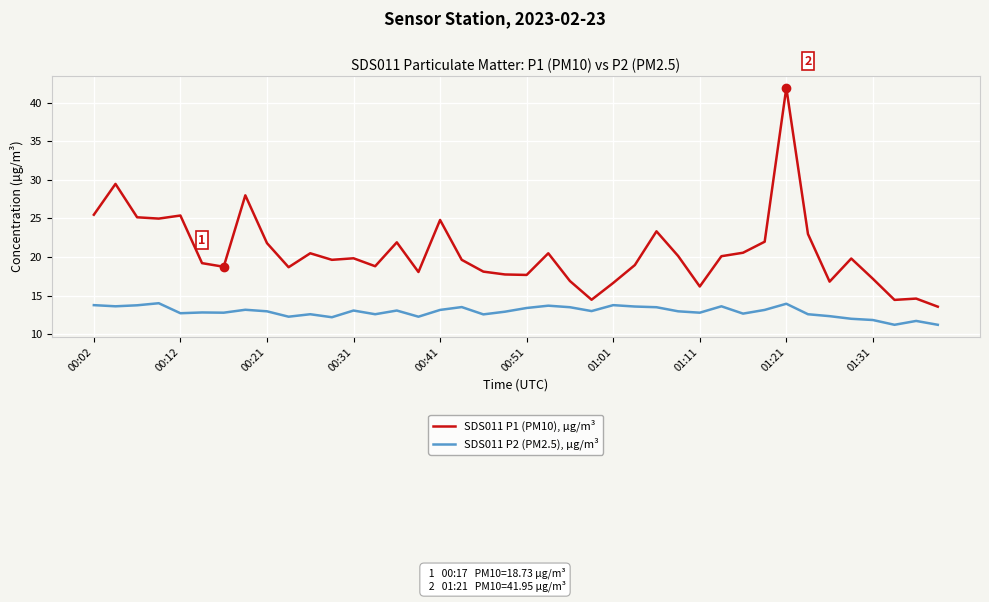

What is the average value of the SDS011 P2 (PM2.5), µg/m³ series?

12.9